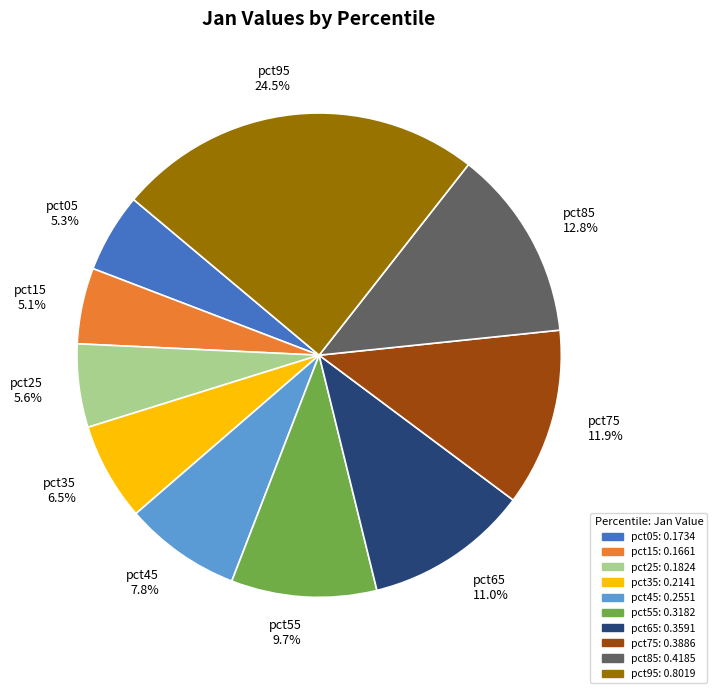

The pct55 slice represents 10% of the pie. True or false?

True